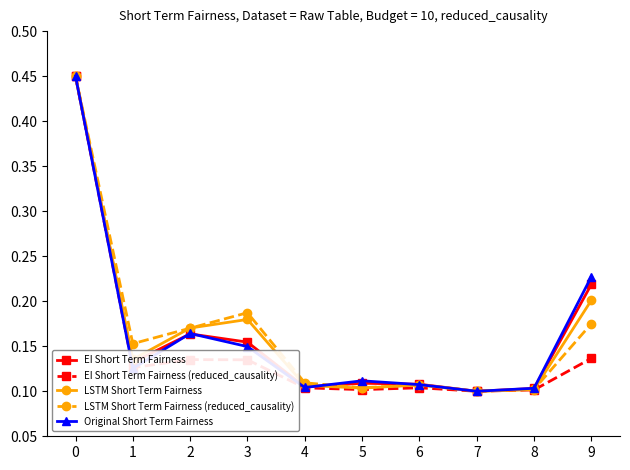

What is the difference between the maximum and second lowest values in the LSTM Short Term Fairness (reduced_causality) series?

0.3